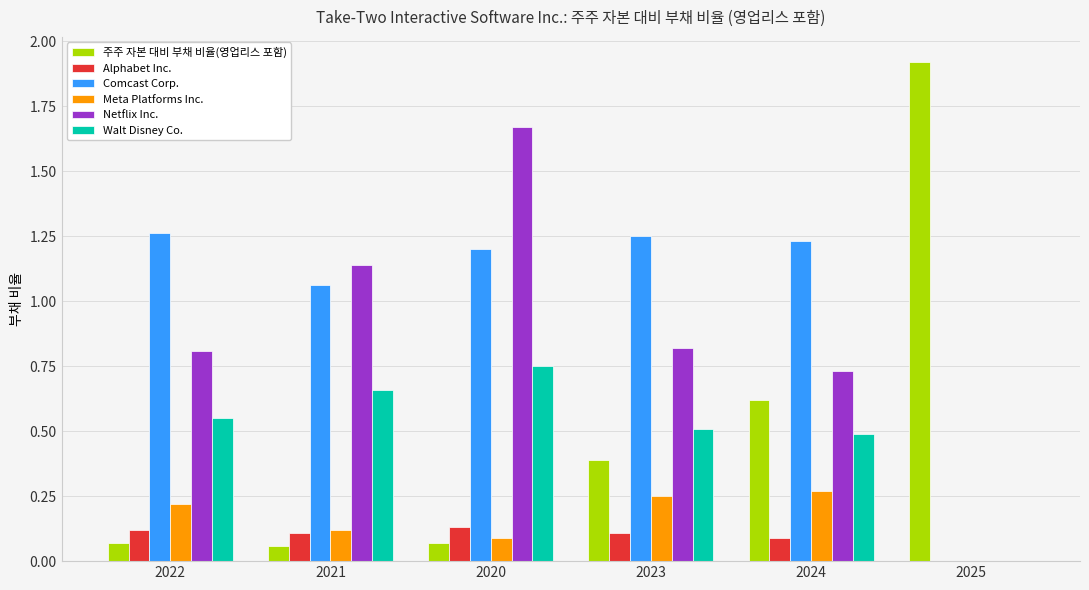

How many Alphabet Inc. values are between 0 and 1?

6